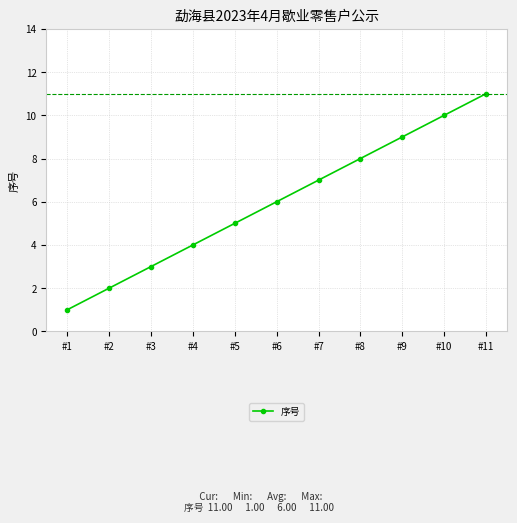

Does the chart have visible grid lines?

Yes